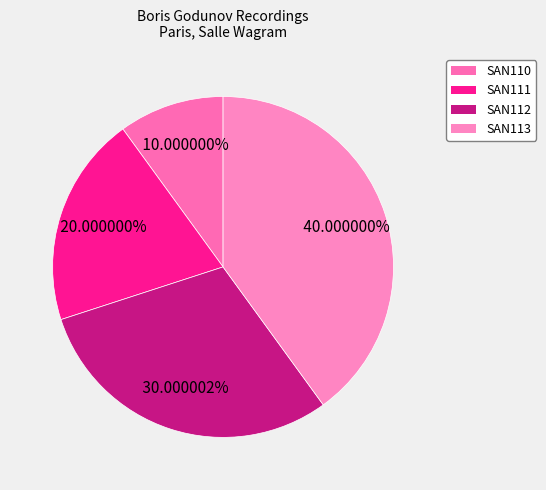

To the nearest percent, what is the difference between the largest and smallest slice percentages?

30%